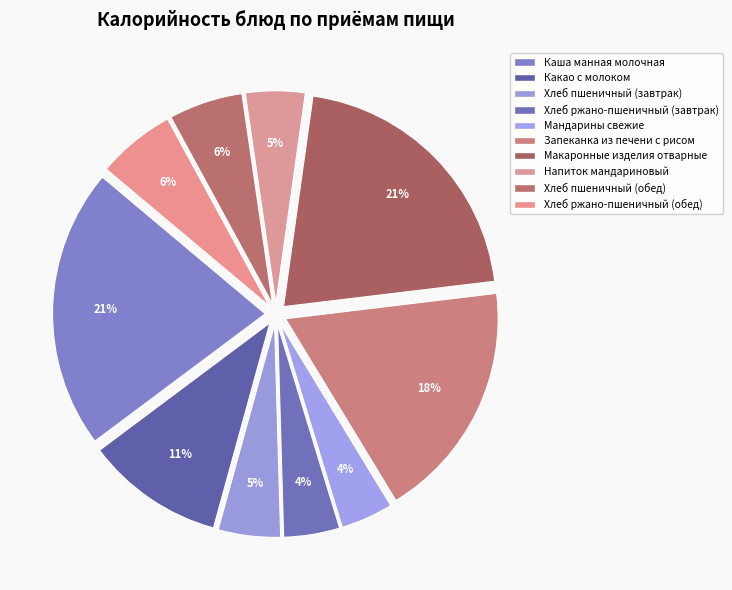

How many slices are in this pie chart?

10